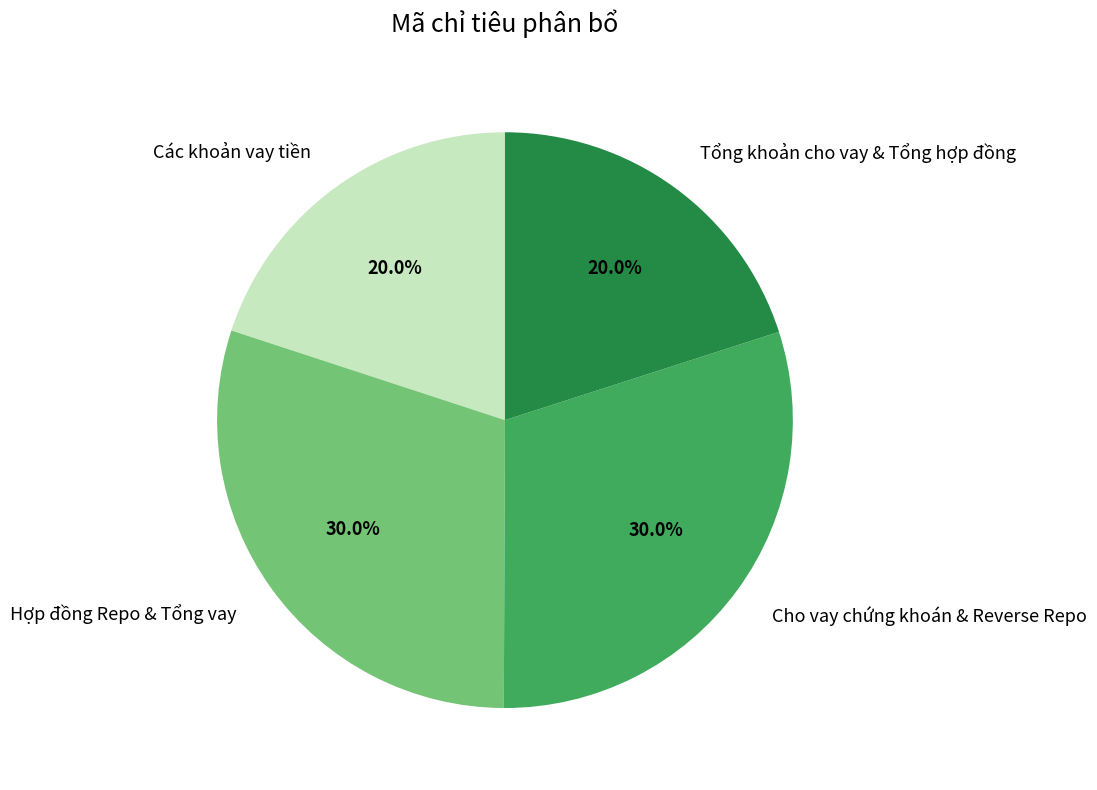

Is there any slice that represents more than half of the pie?

No